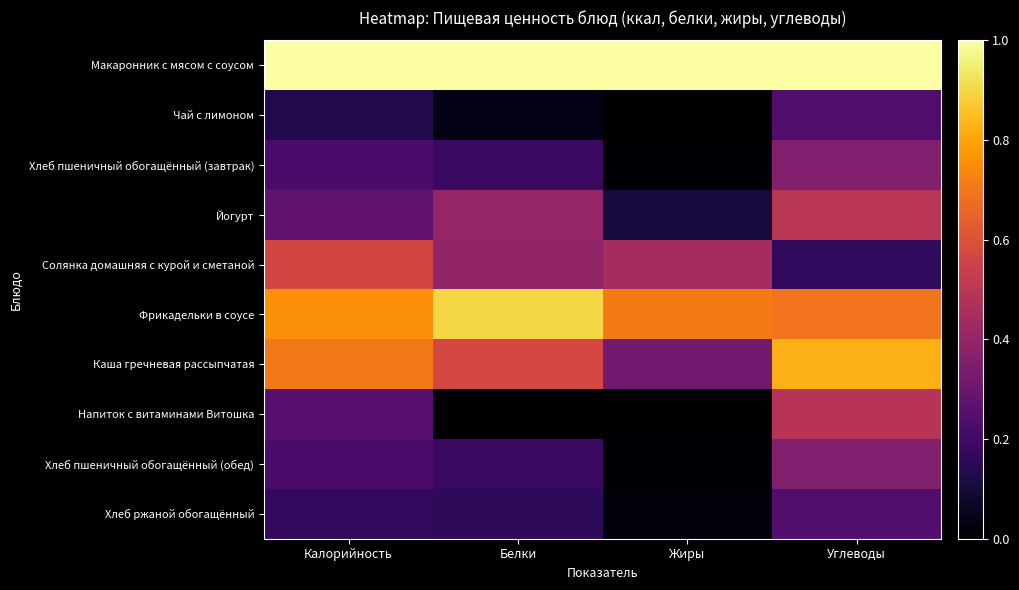

Reading left to right, extract all data points from this chart.

Макаронник с мясом с соусом: Калорийность=1.0	Белки=1.0	Жиры=1.0	Углеводы=1.0
Чай с лимоном: Калорийность=0.1	Белки=0.0	Жиры=0.0	Углеводы=0.2
Хлеб пшеничный обогащённый (завтрак): Калорийность=0.2	Белки=0.2	Жиры=0.0	Углеводы=0.4
Йогурт: Калорийность=0.3	Белки=0.4	Жиры=0.1	Углеводы=0.5
Солянка домашняя с курой и сметаной: Калорийность=0.6	Белки=0.4	Жиры=0.4	Углеводы=0.2
Фрикадельки в соусе: Калорийность=0.8	Белки=0.9	Жиры=0.7	Углеводы=0.7
Каша гречневая рассыпчатая: Калорийность=0.7	Белки=0.6	Жиры=0.3	Углеводы=0.8
Напиток с витаминами Витошка: Калорийность=0.3	Белки=0.0	Жиры=0.0	Углеводы=0.5
Хлеб пшеничный обогащённый (обед): Калорийность=0.2	Белки=0.2	Жиры=0.0	Углеводы=0.4
Хлеб ржаной обогащённый: Калорийность=0.2	Белки=0.2	Жиры=0.0	Углеводы=0.2